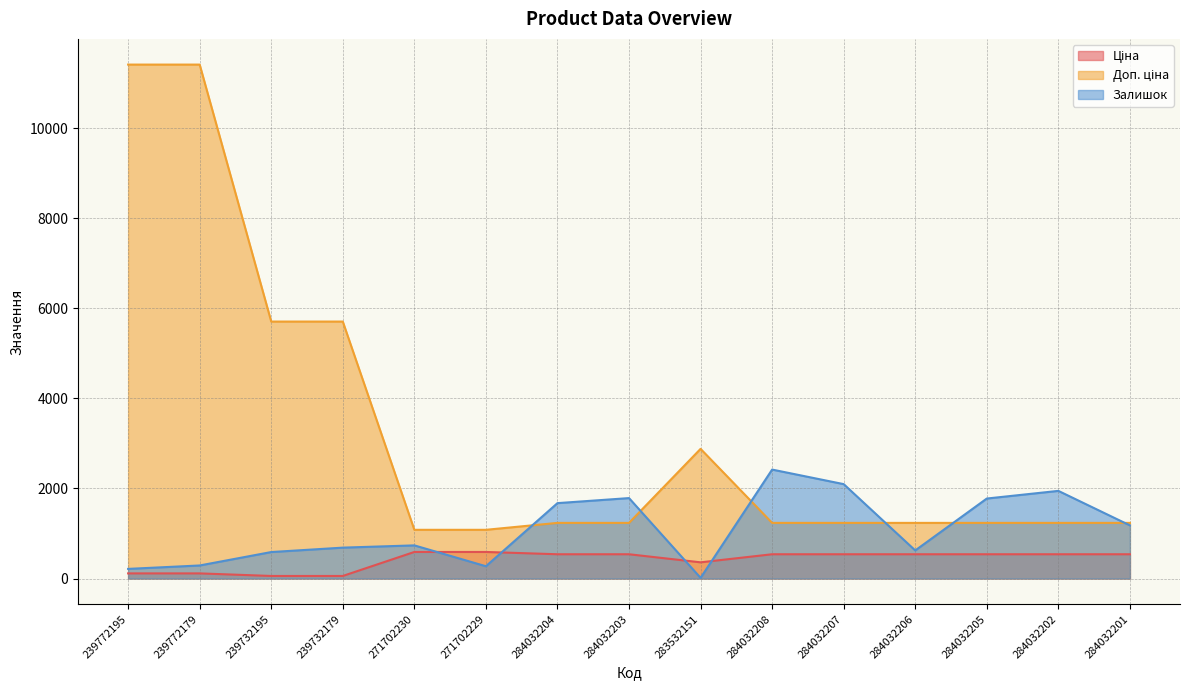

What is the label of the 8th point from the left?

284032203